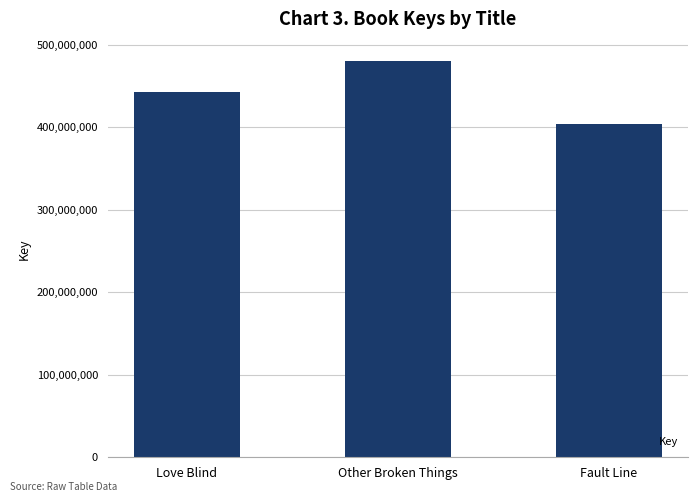

Reading left to right, extract all data points from this chart.

Love Blind=443266013	Other Broken Things=479815848	Fault Line=404144498